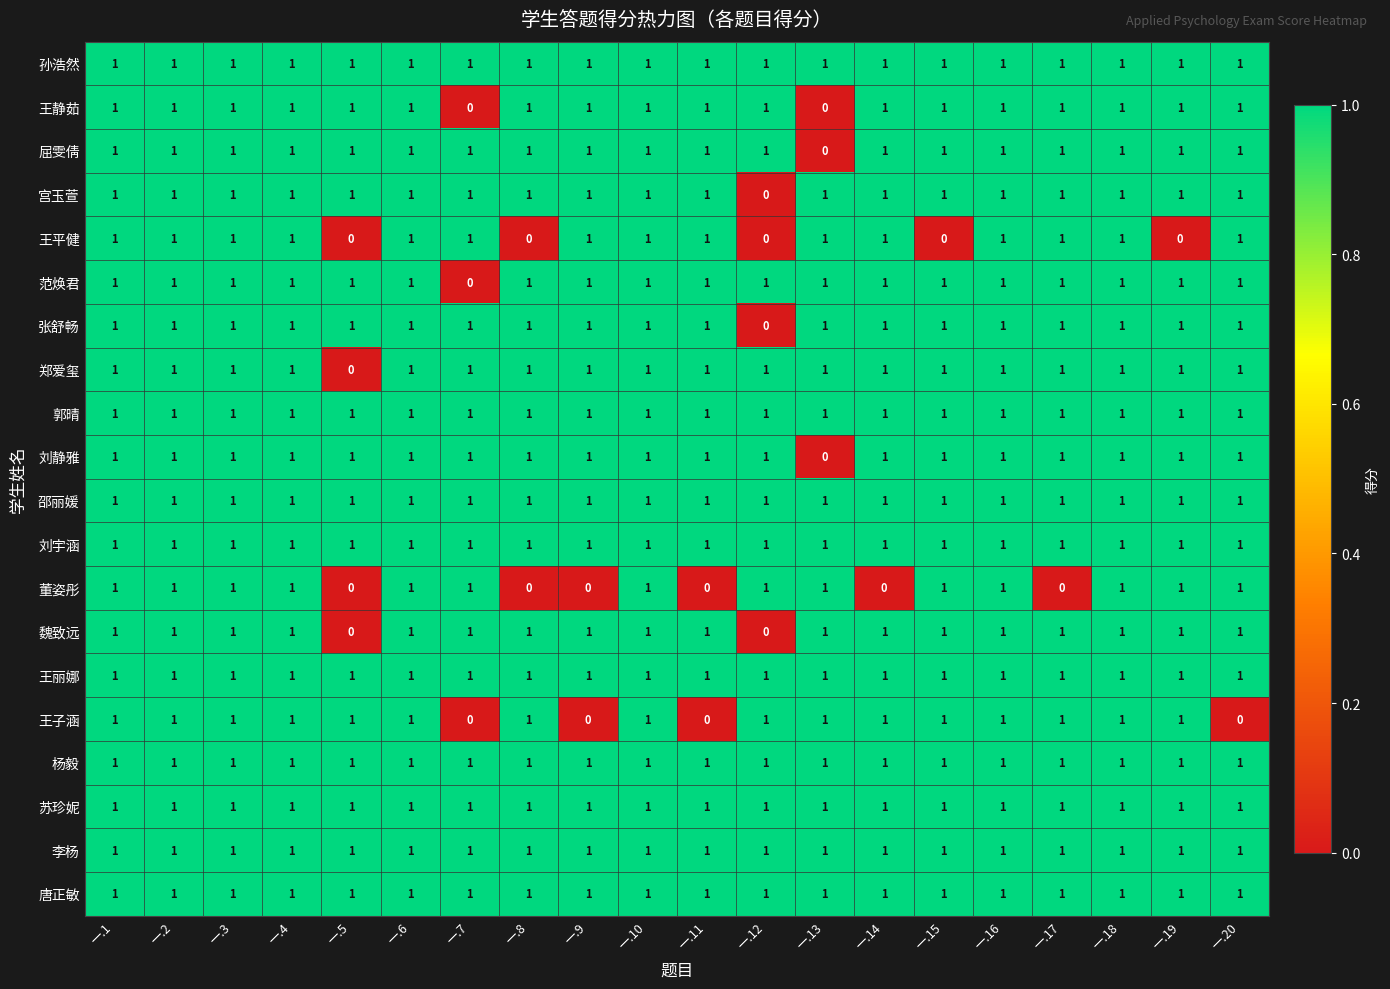

True or false: 邵丽媛 has a value of 2 at 一.2.

False